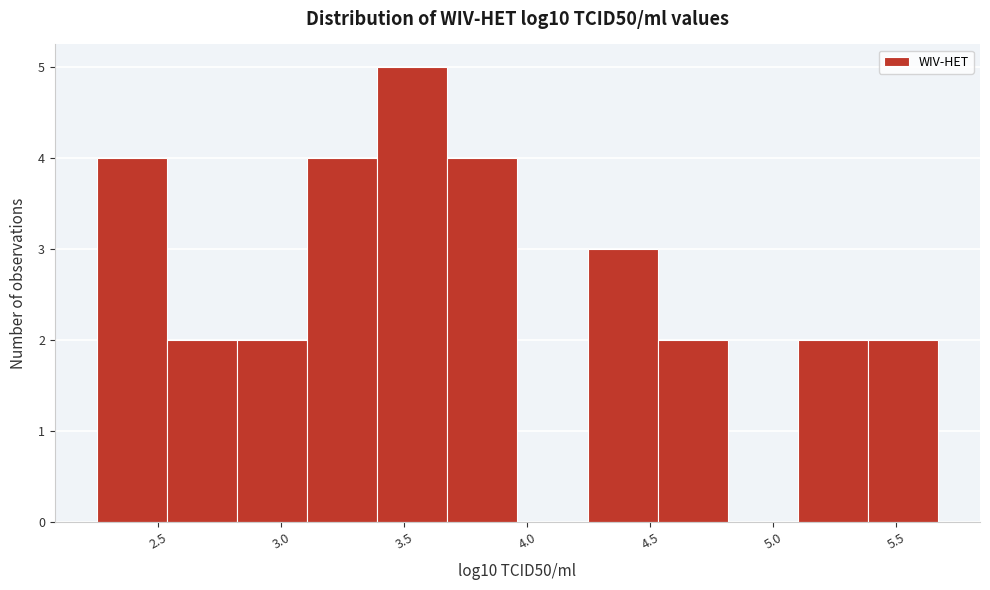

Reading left to right, list every bar in this chart as the range it spans on the x-axis followed by its height. Neither the bar edges nor the heights are printed on the chart, so give them approximately, as read against the axes.

2.250 to 2.535: 4
2.535 to 2.820: 2
2.820 to 3.105: 2
3.105 to 3.390: 4
3.390 to 3.675: 5
3.675 to 3.960: 4
3.960 to 4.245: 0
4.245 to 4.530: 3
4.530 to 4.815: 2
4.815 to 5.100: 0
5.100 to 5.385: 2
5.385 to 5.670: 2